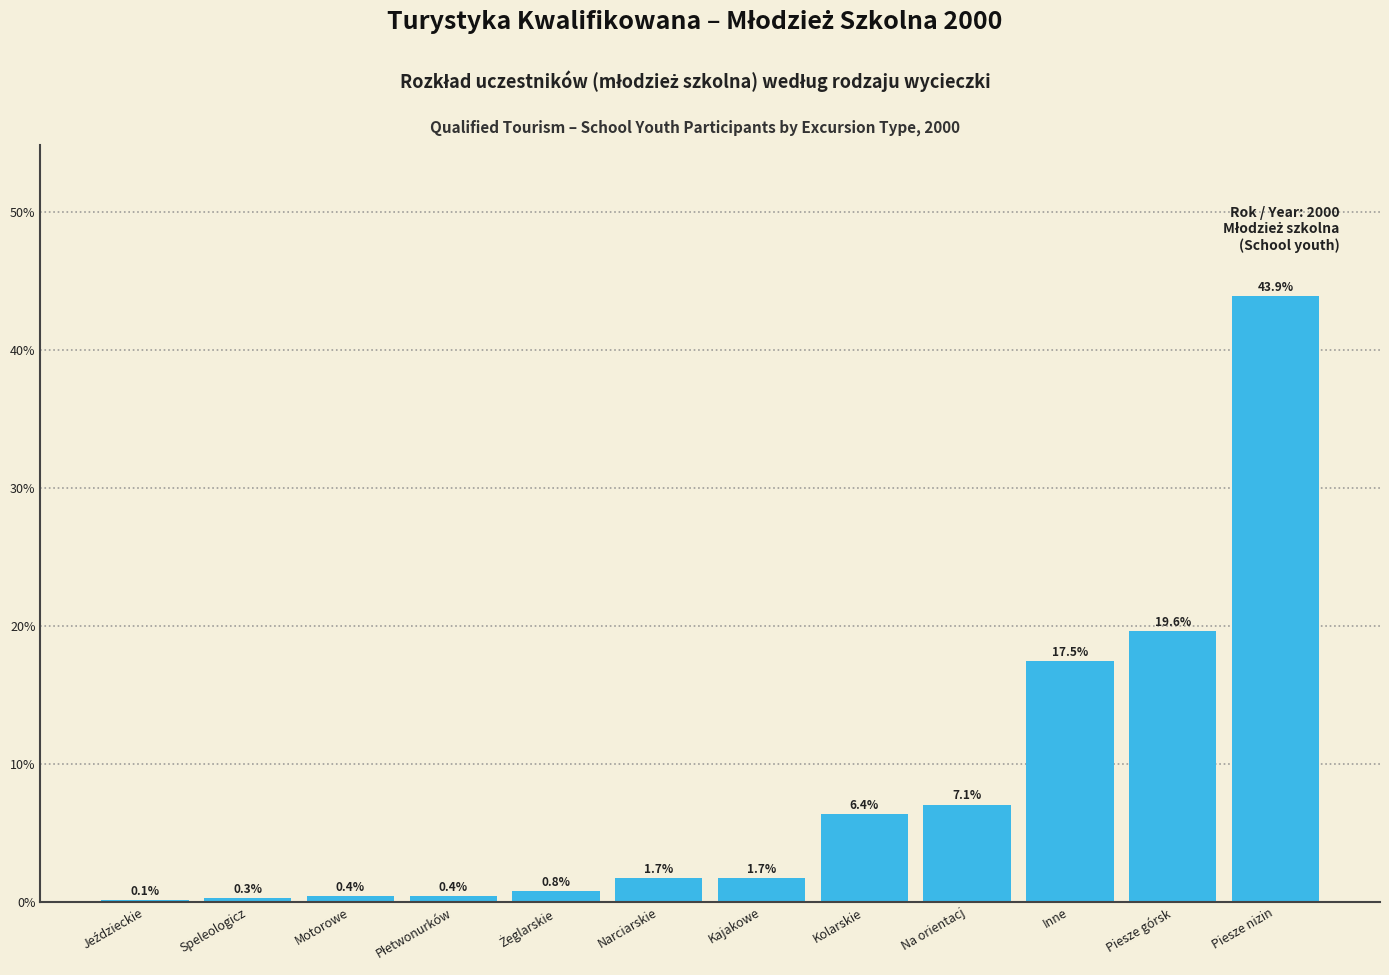

Where is the data nearest to the value 22?

Piesze górsk